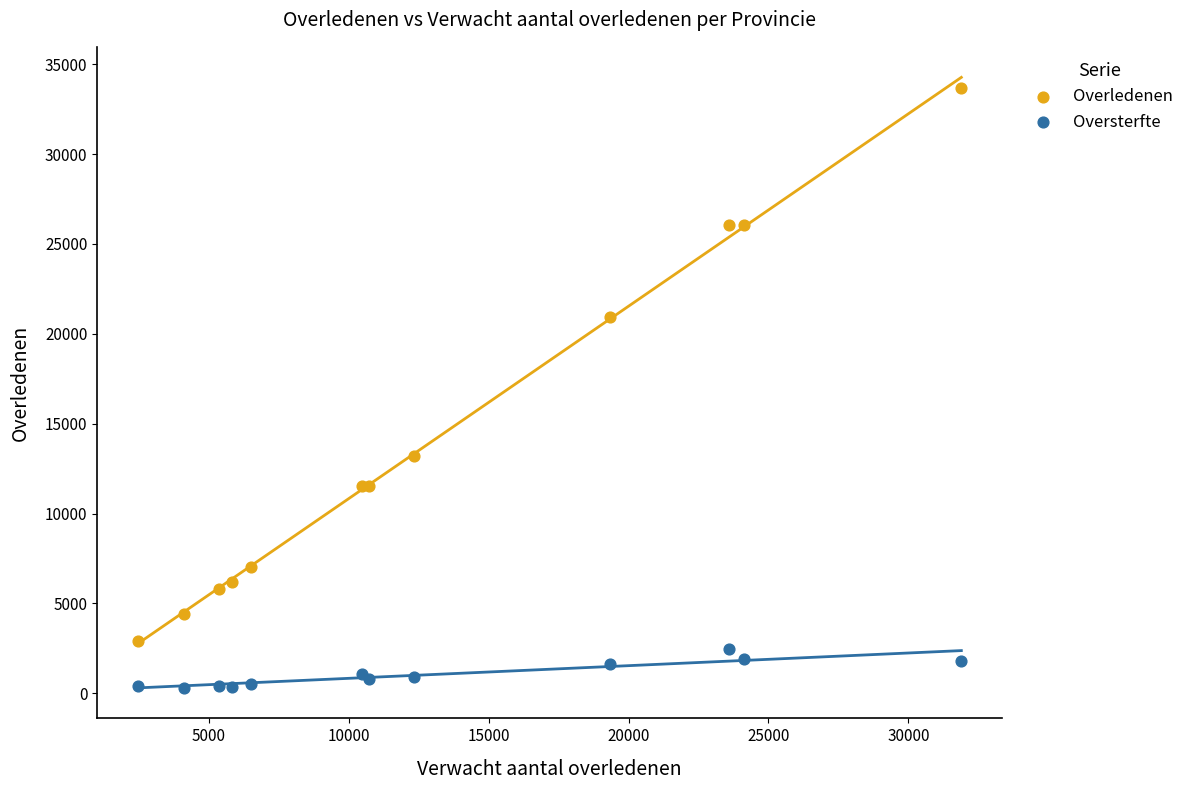

What is the X range (max minus min) for the scatter plot?

29417